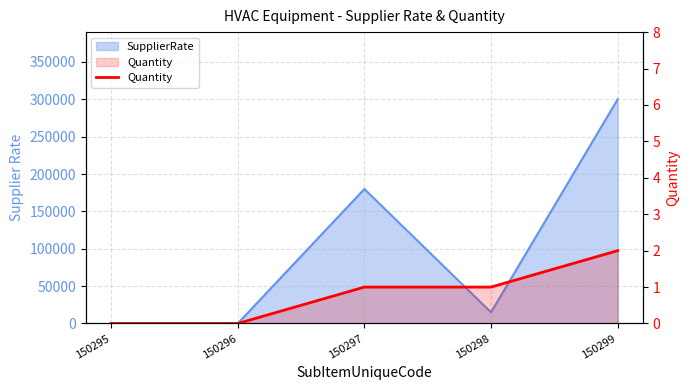

Reading left to right, extract all data points from this chart.

150295=0	150296=0	150297=1	150298=1	150299=2